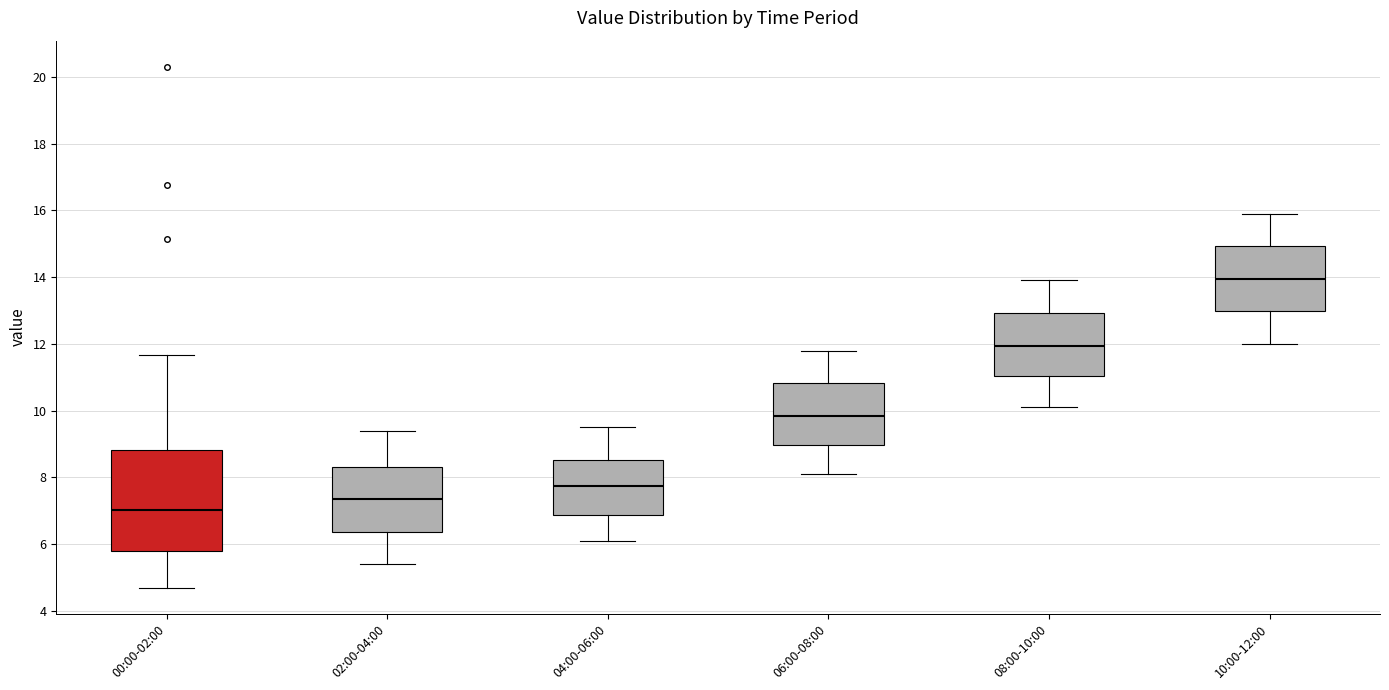

Where is the upper edge of the box for 08:00-10:00 on the y-axis? The values are not printed on the chart, so give them approximately, as read against the axis.

13.0